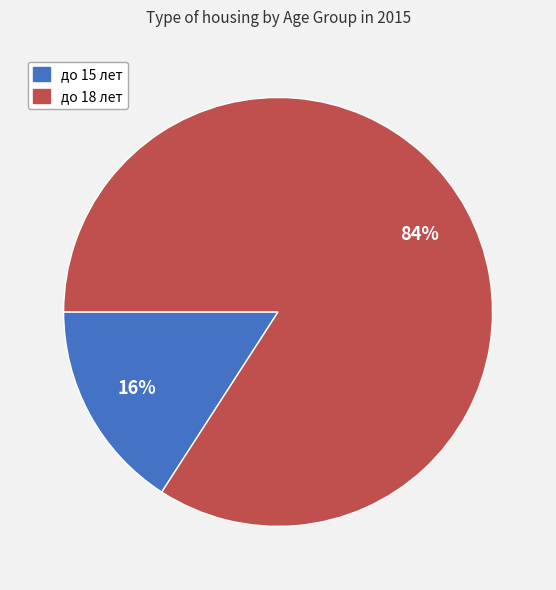

Count the number of slices in the pie.

2